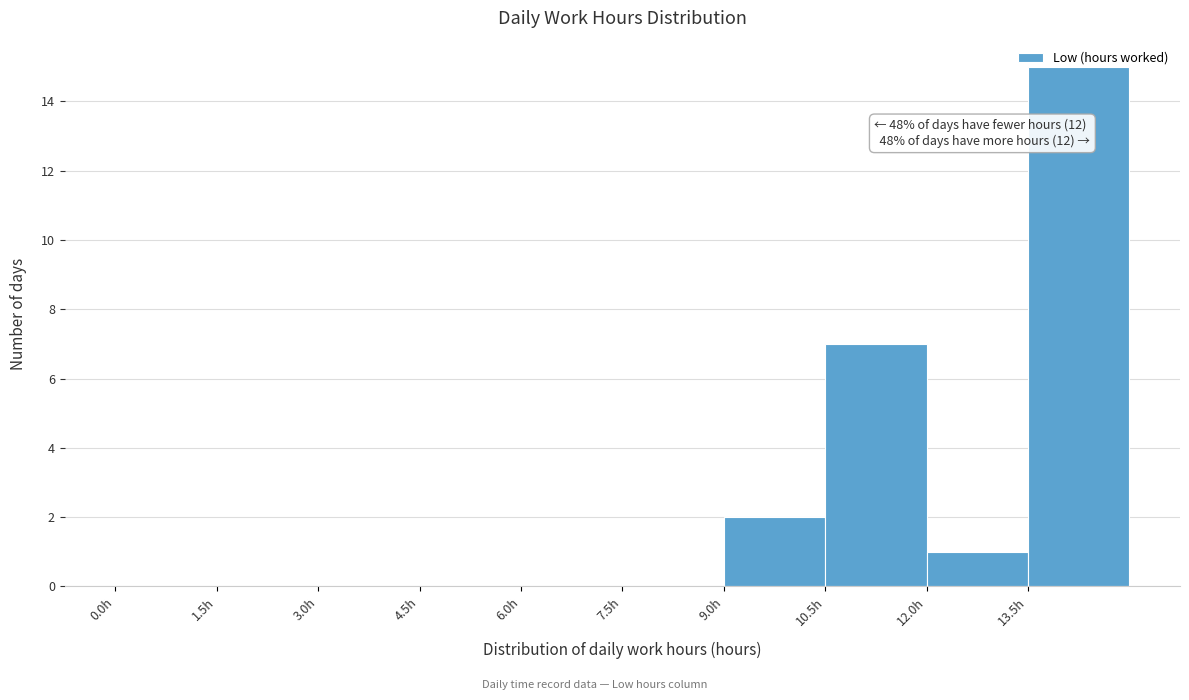

Over which range of the x-axis is the bar tallest?

13.5 to 15.0